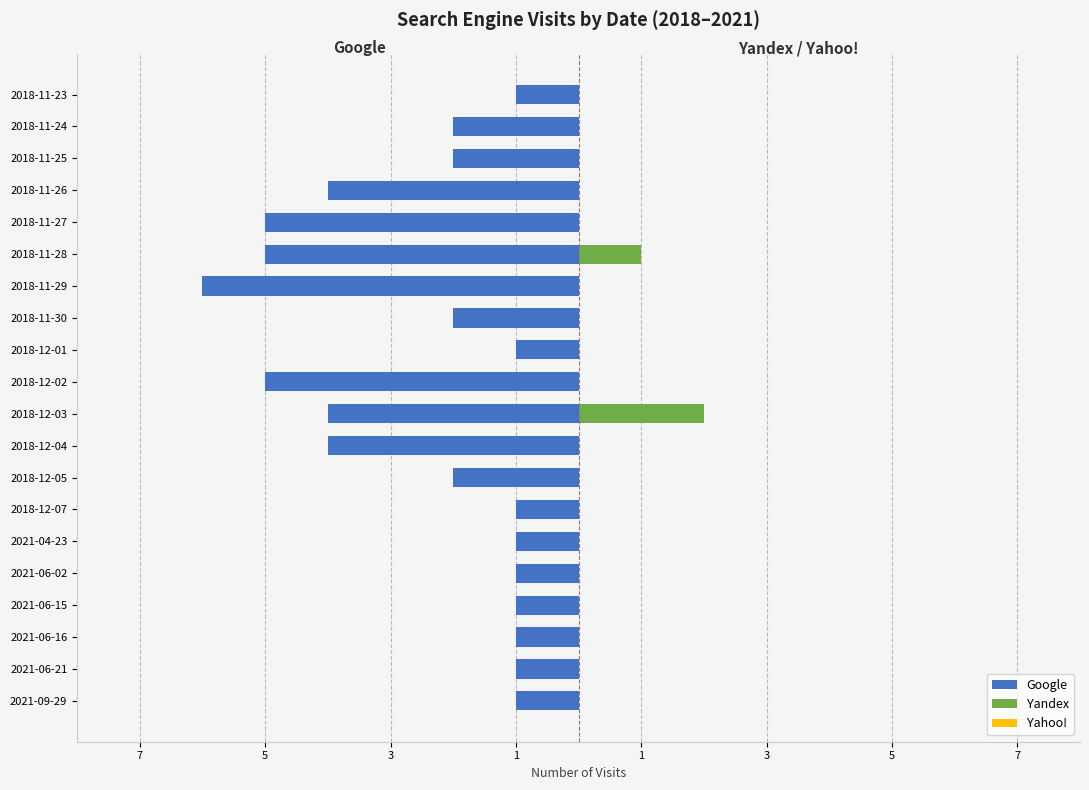

Are the bars grouped side by side (vs. stacked)?

Yes